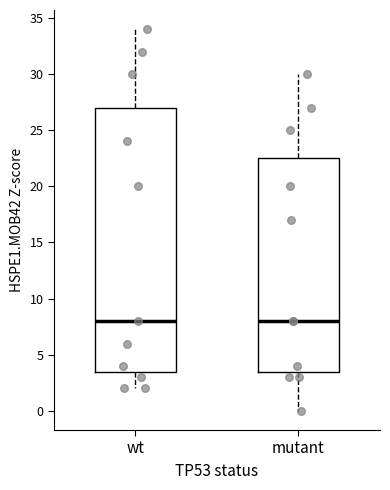

Which box is the tallest, from its lower edge to its upper edge?

wt